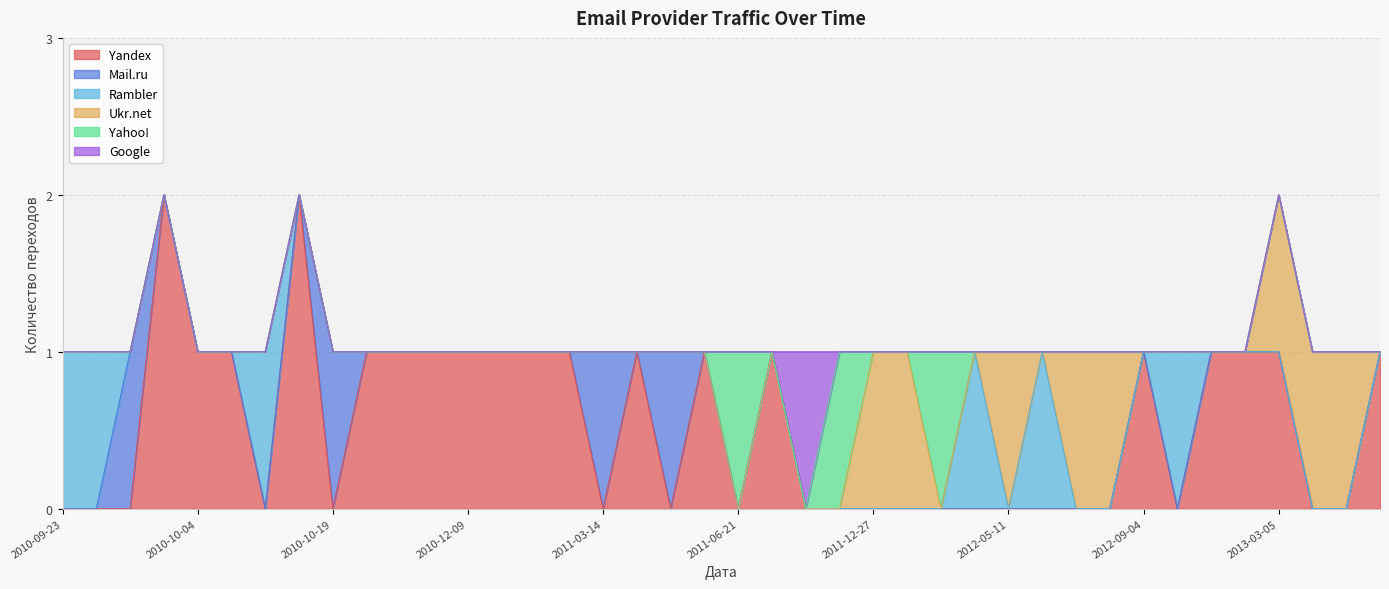

In Rambler, how many points are lower than both neighbors (excluding endpoints)?

1